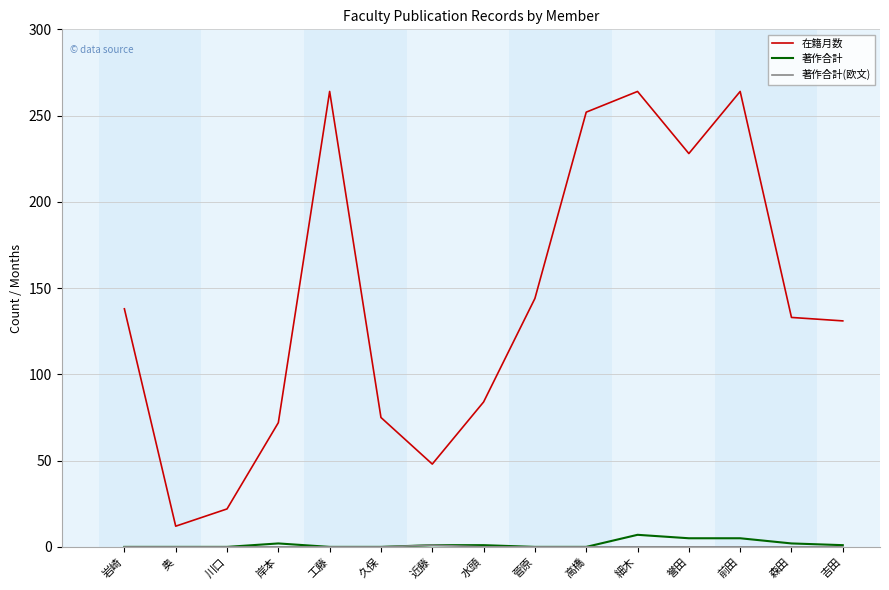

Which series changed the most between 岩崎 and 高橋?

在籍月数